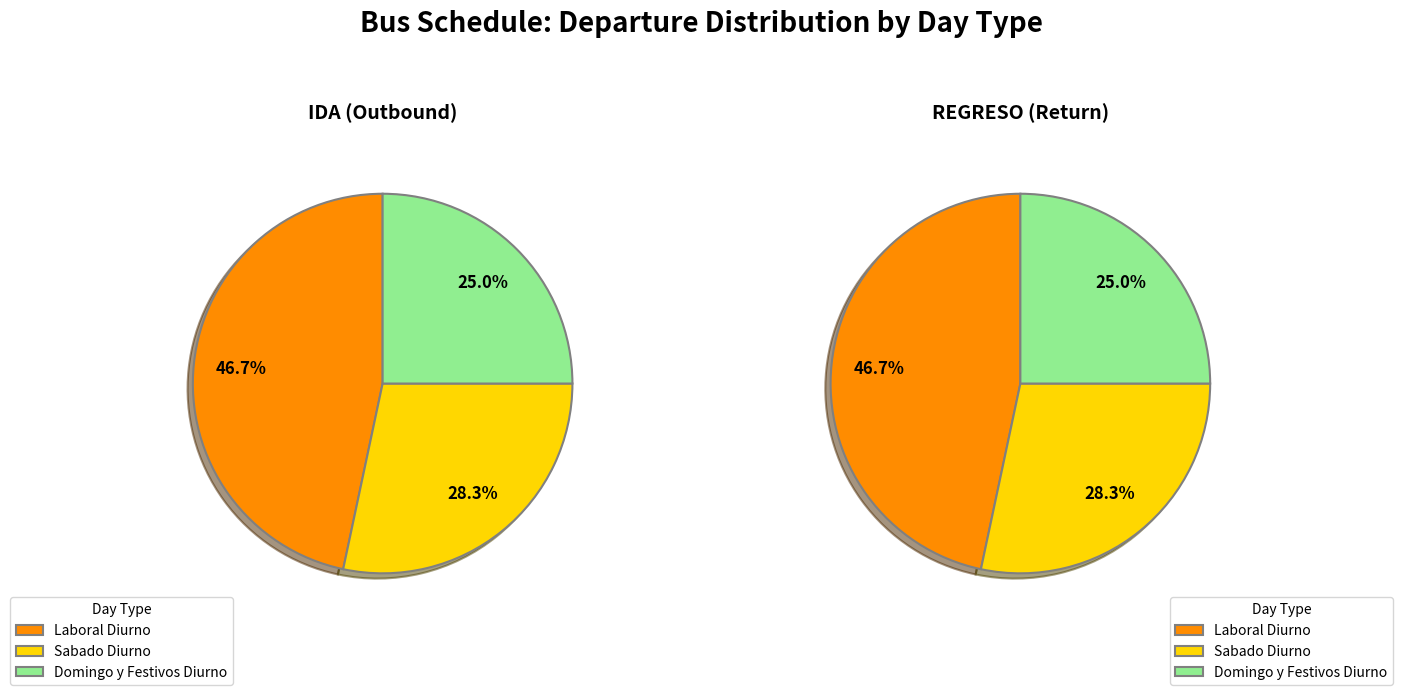

Is there a majority slice in this chart?

No